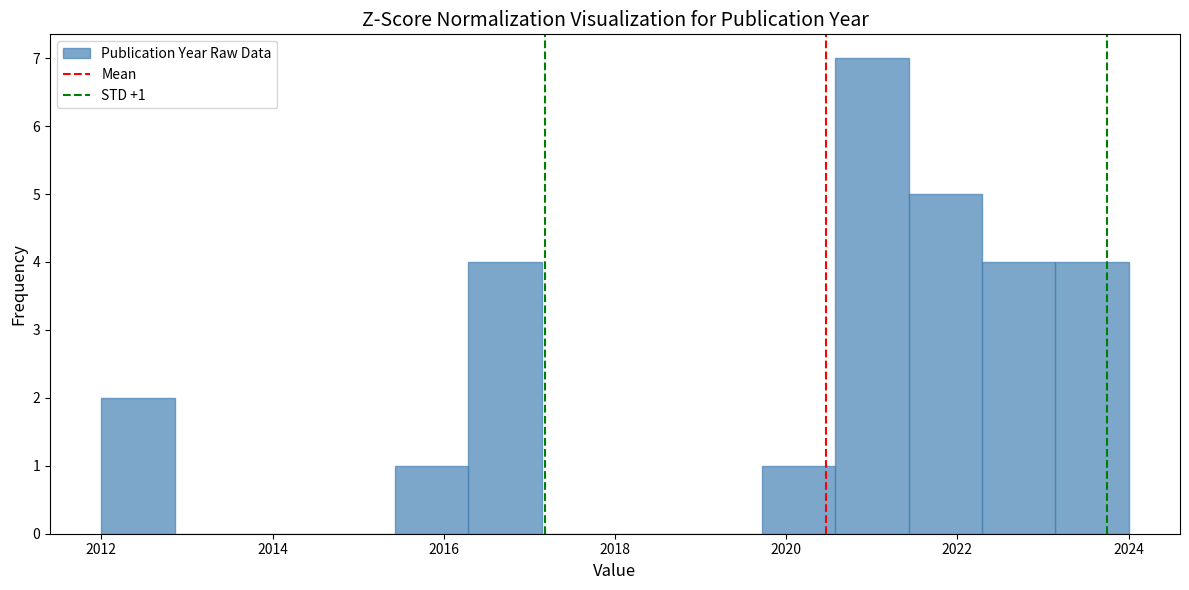

Which range on the x-axis has the tallest bar?

2020.6 to 2021.4